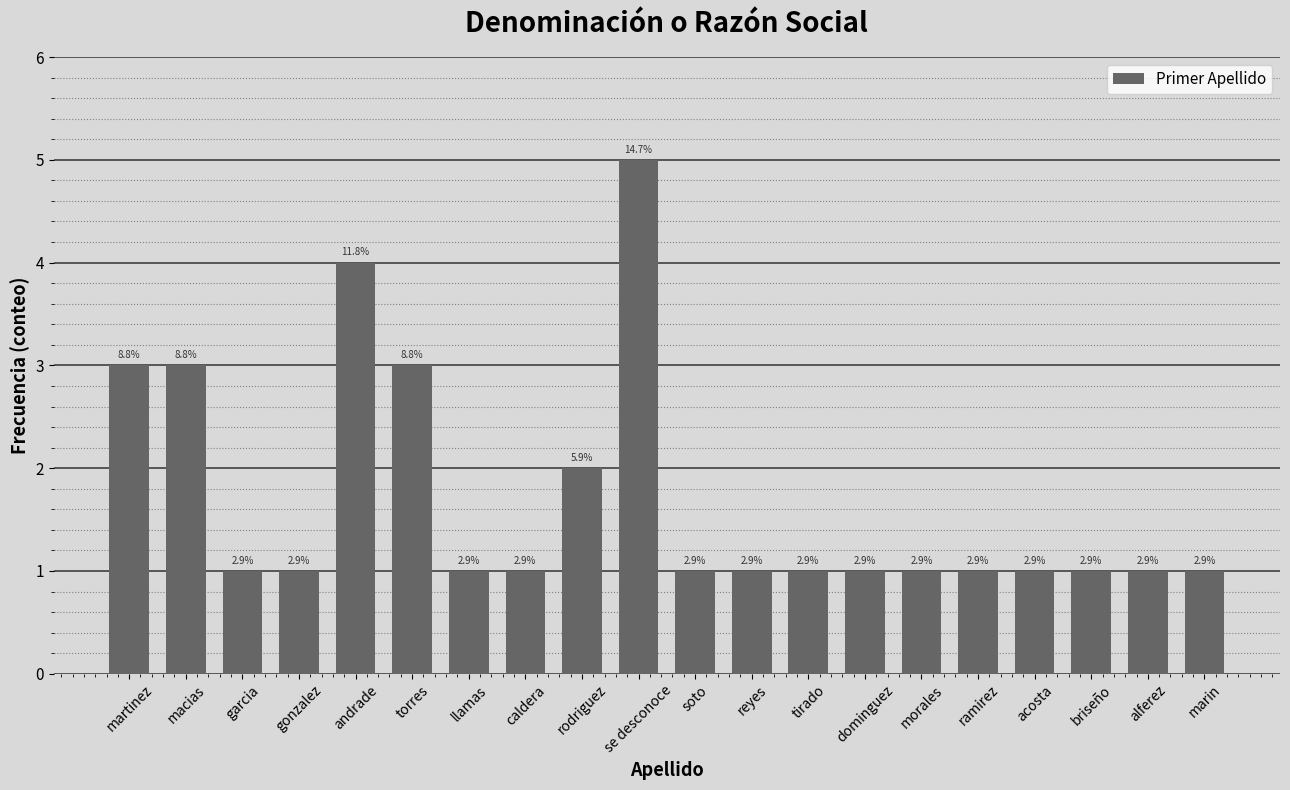

What position from the left is llamas?

7